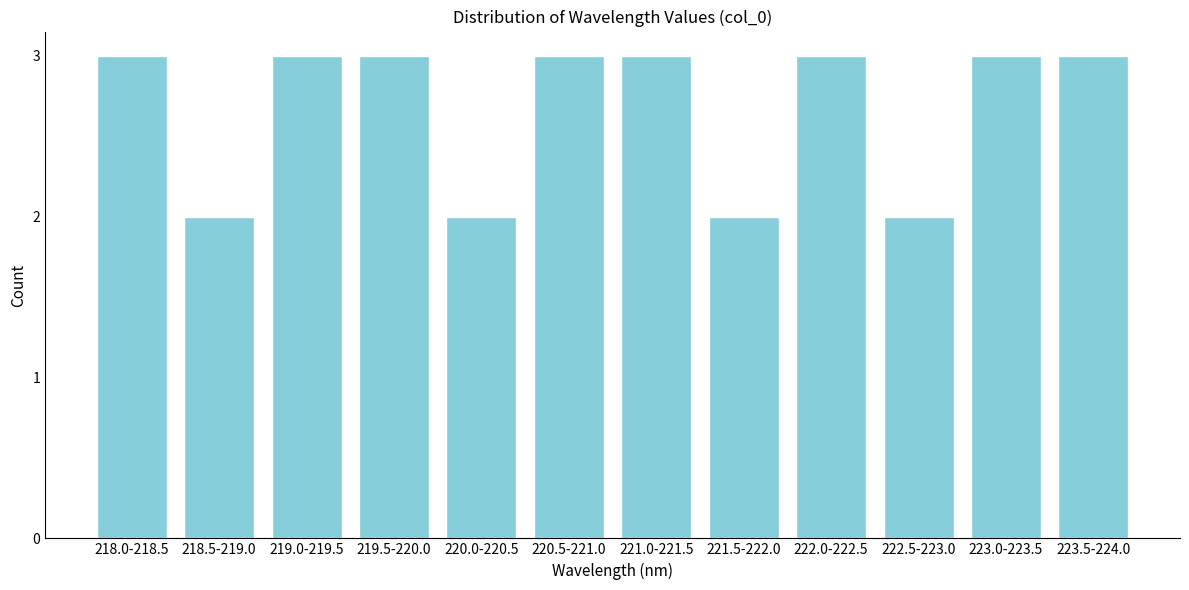

Reading left to right, list all the values displayed in this chart.

3	2	3	3	2	3	3	2	3	2	3	3